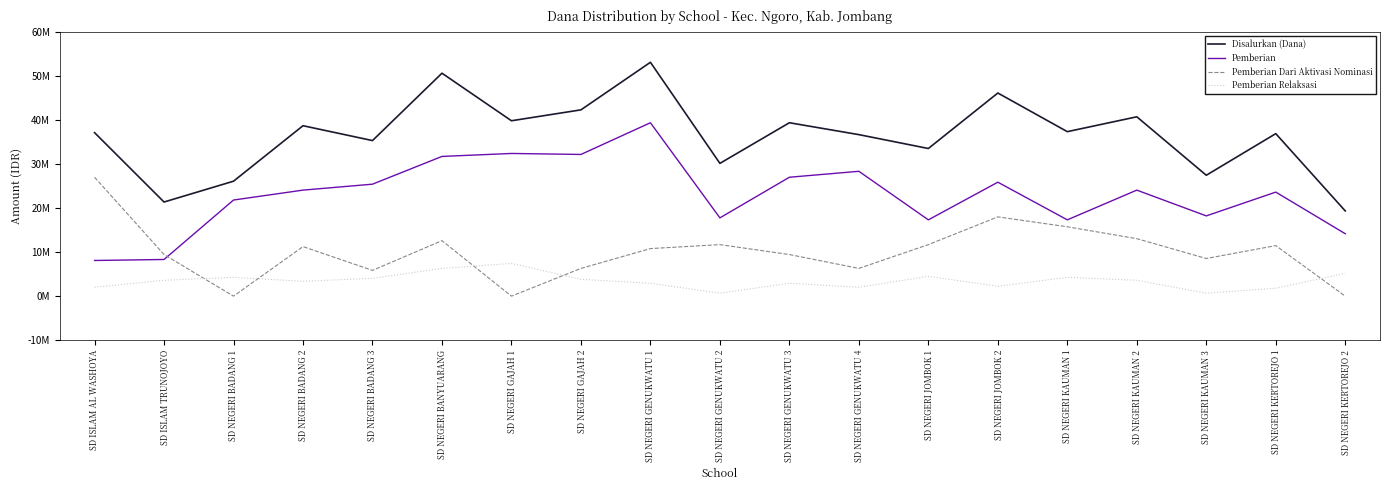

What is the average value of the Pemberian series?

23009211